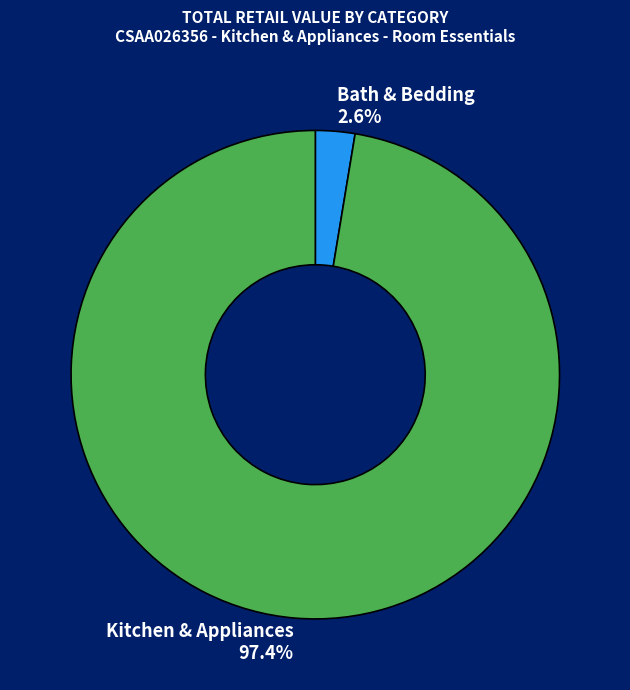

Does Bath & Bedding represent more than half of the total?

No